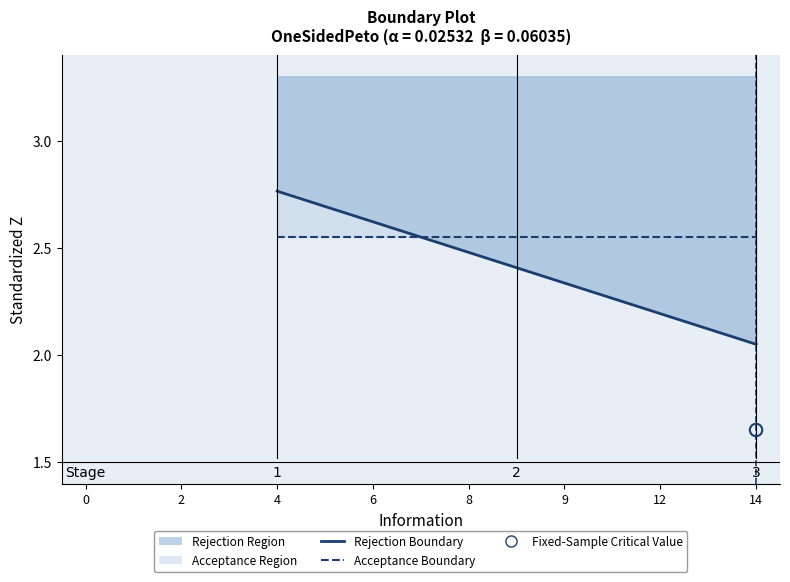

Is the value of Rejection Boundary at 9 greater than the value of Acceptance Boundary at 9?

No